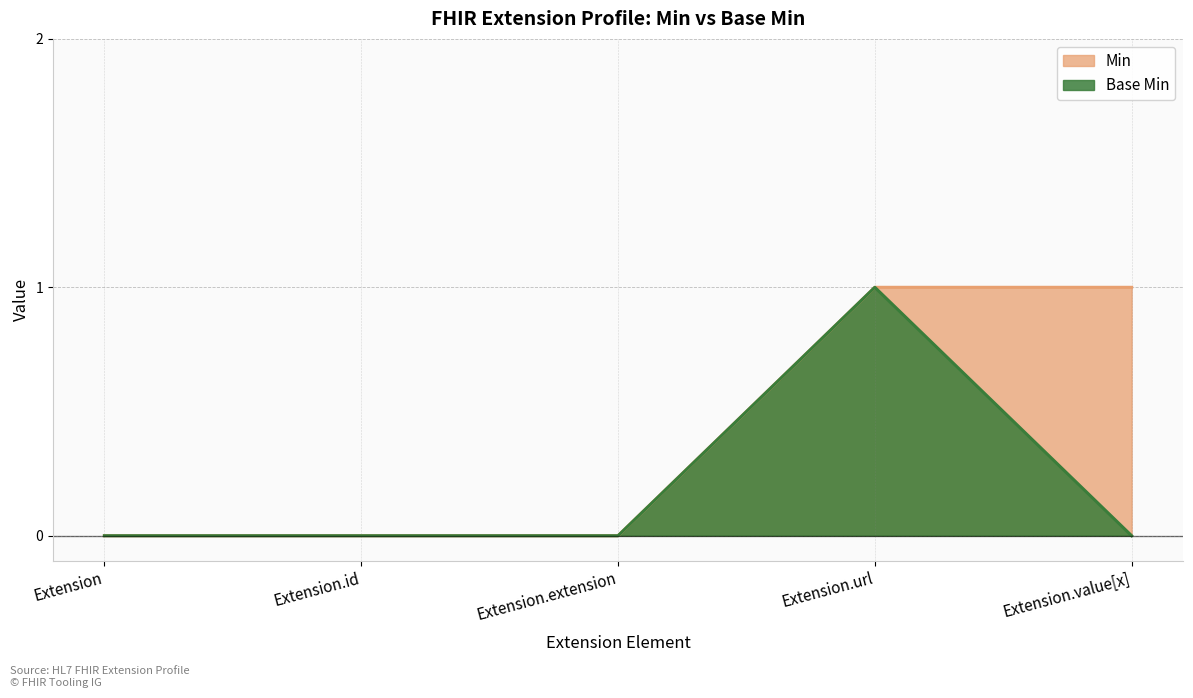

True or false: Min and Base Min intersect in this chart.

False